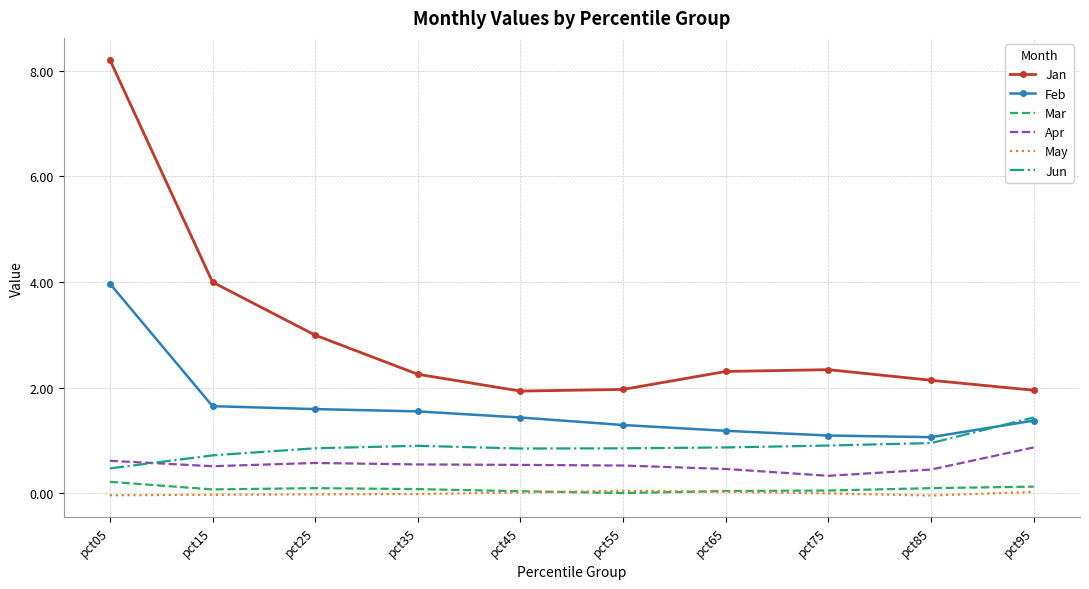

True or false: Mar has a value of 0.0 at pct55.

True